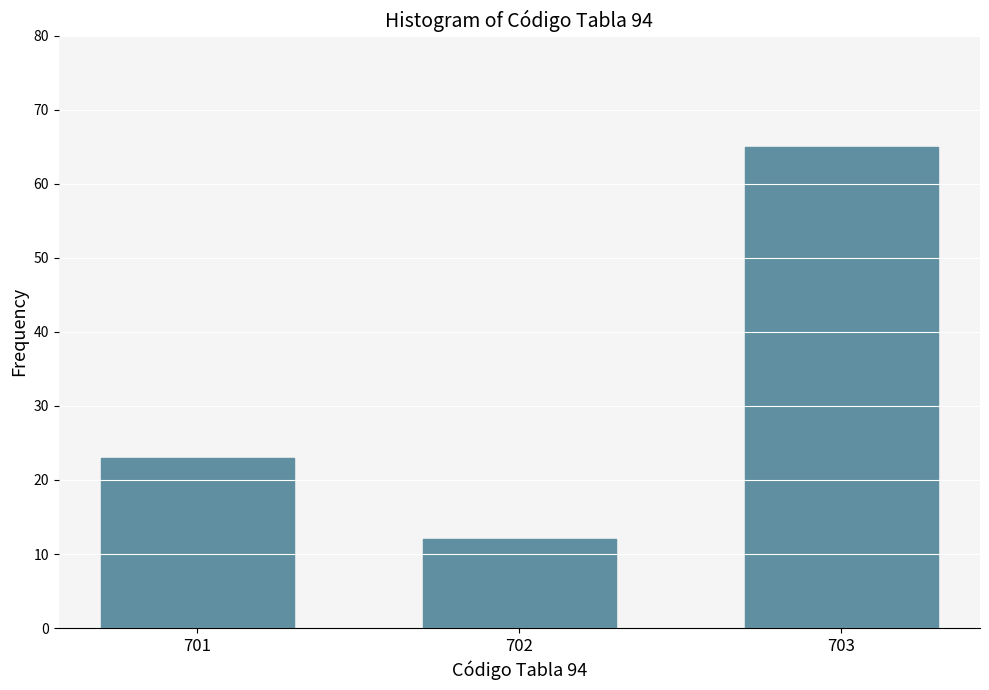

Reading left to right, what are all the values shown in this chart?

701=23	702=12	703=65